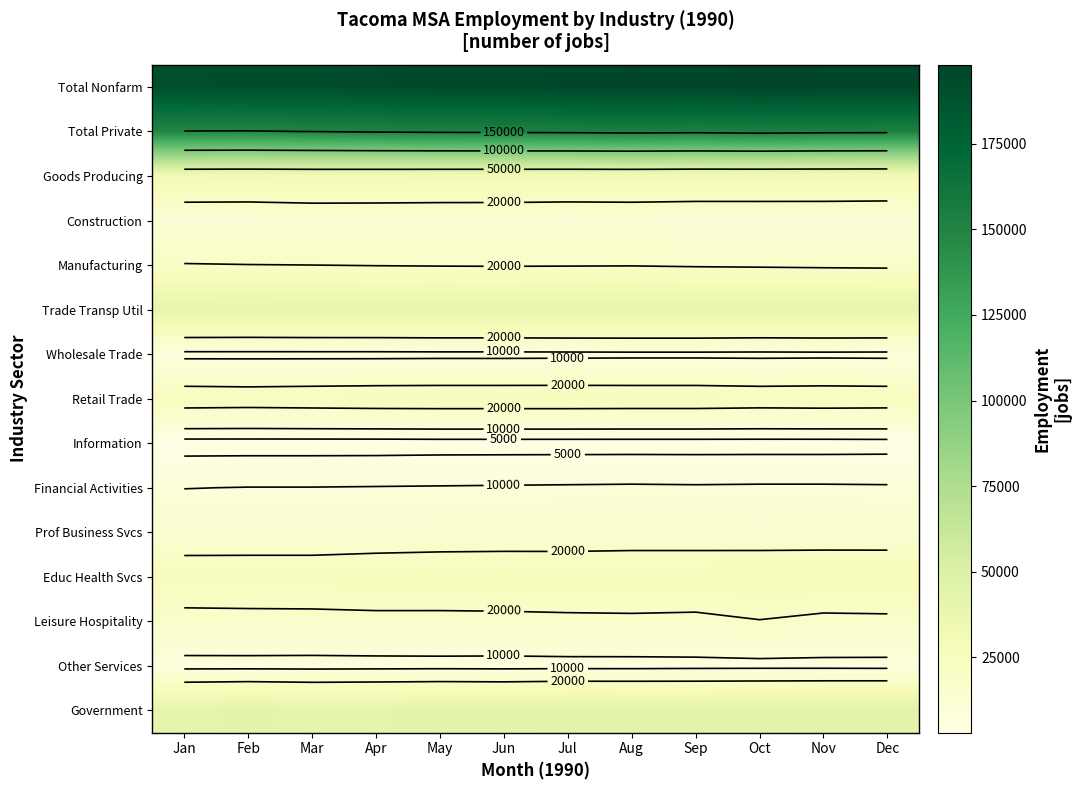

Is it true that Prof Business Svcs equals 5613 at Nov?

False